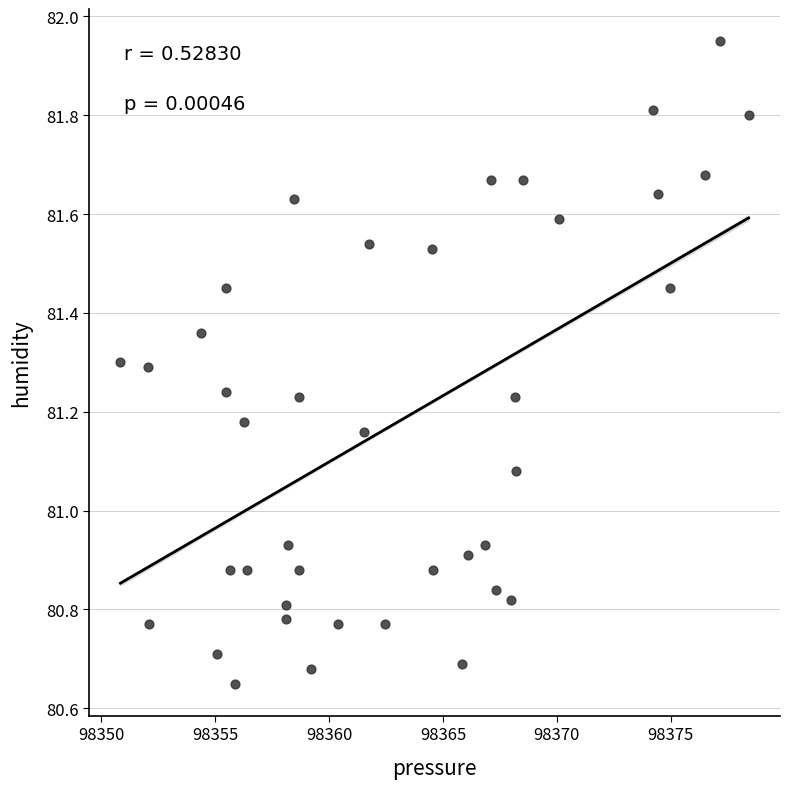

What is the range of Y values (max minus min)?

1.3